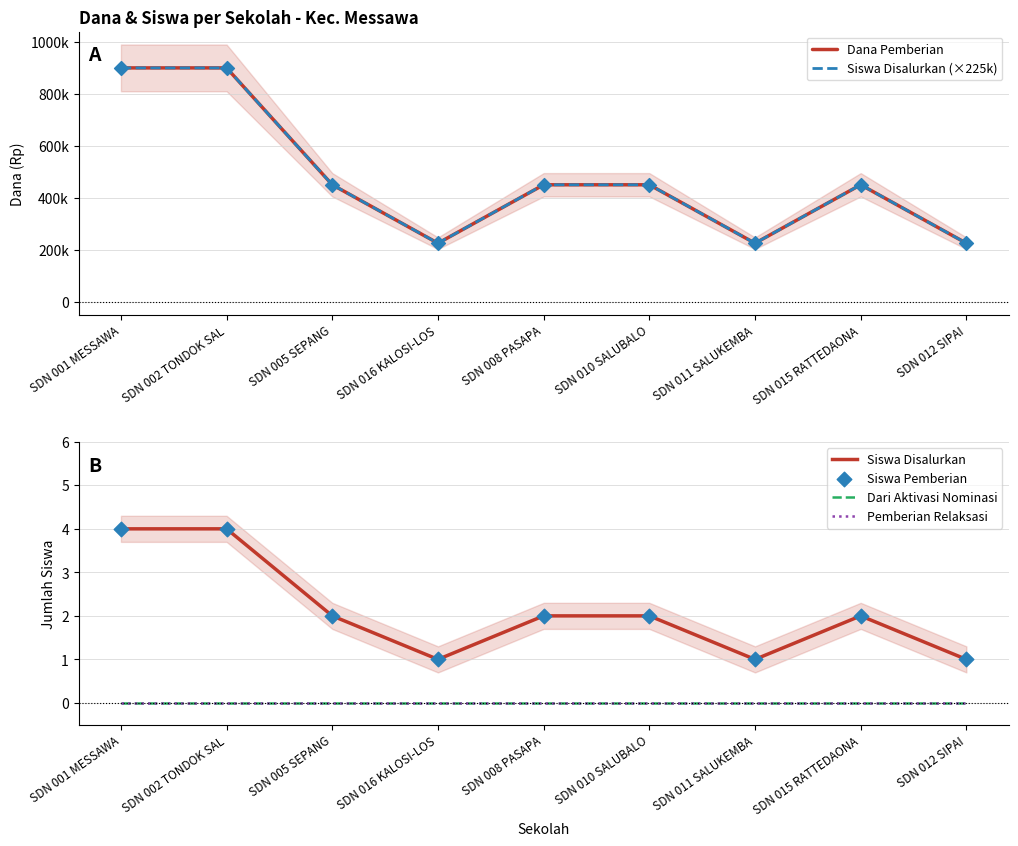

Which series contains the highest Y value?

Dana Pemberian